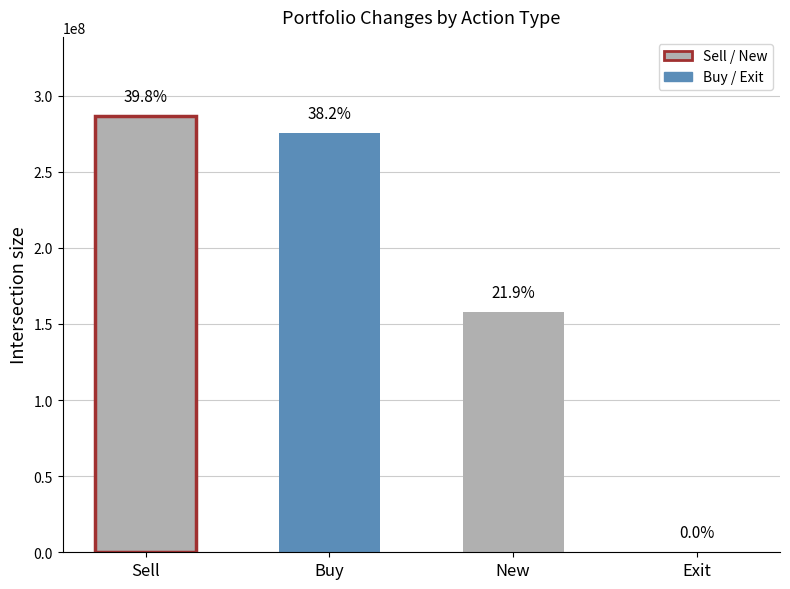

Between New and Exit, which is larger?

New